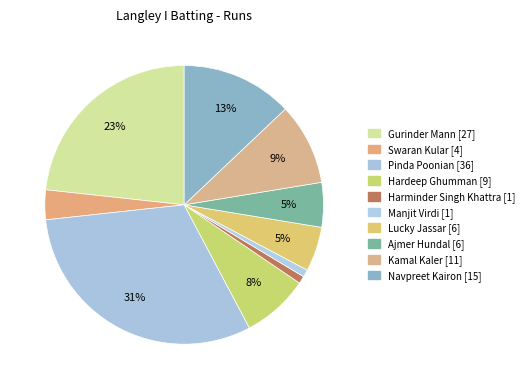

The Manjit Virdi slice represents 1% of the pie. True or false?

True